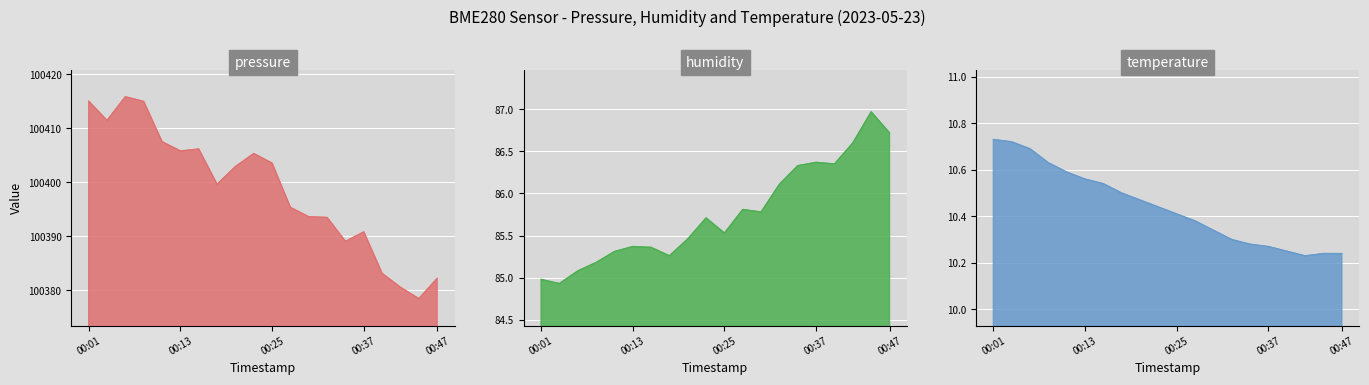

At 13:00, list the series in order from smallest to largest.

temperature, humidity, pressure